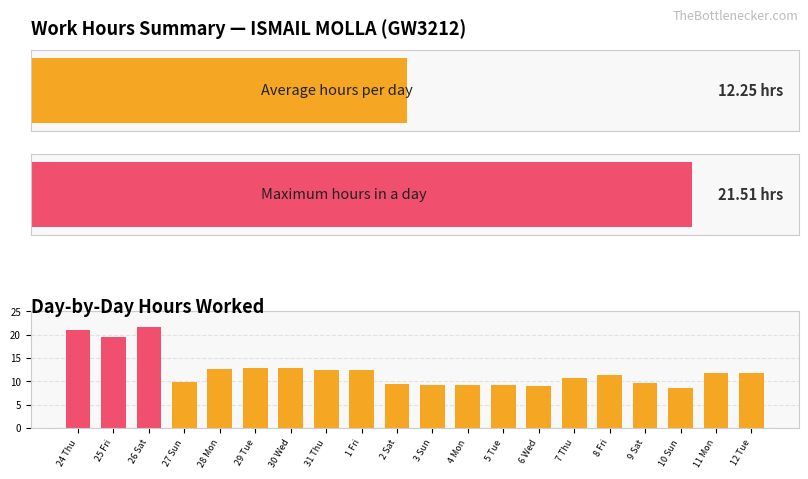

What is the difference between the maximum and minimum values?

13.0